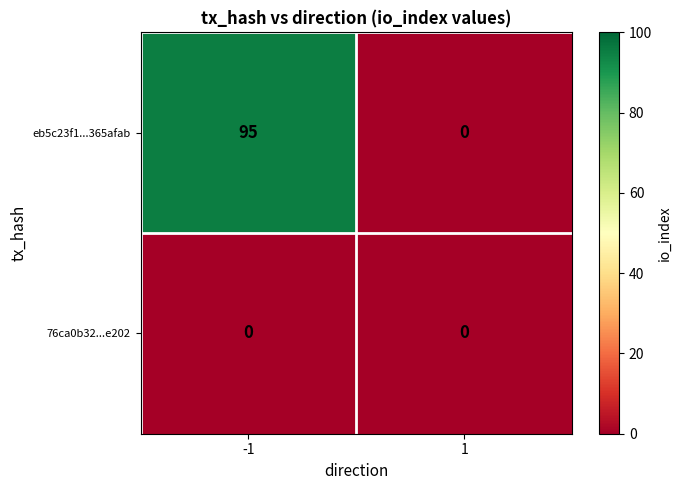

What is the highest value of the eb5c23f1...365afab series?

95